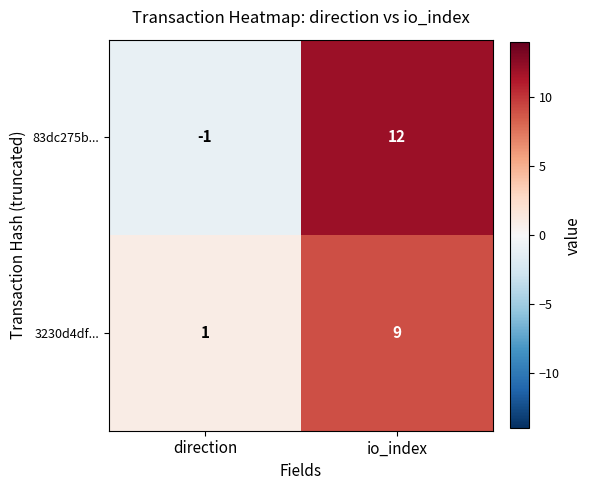

Between direction and io_index, which series saw the biggest shift?

83dc275b...